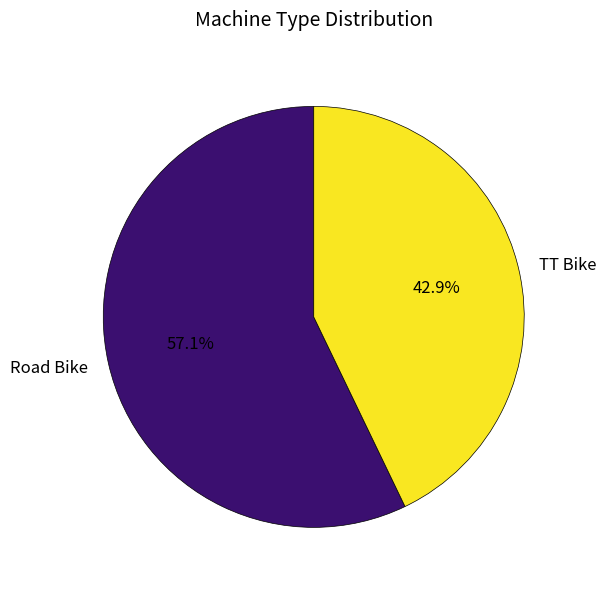

Which slice is the largest?

Road Bike